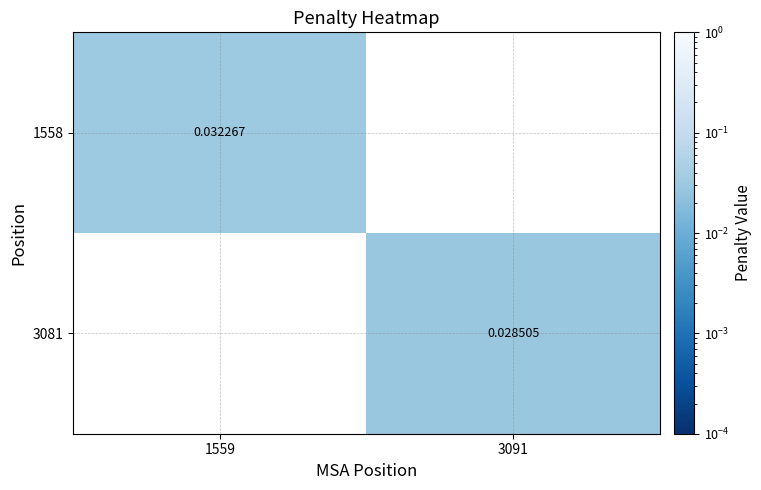

Is the value of 3081 at 3091 greater than the value of 1558 at 1559?

No